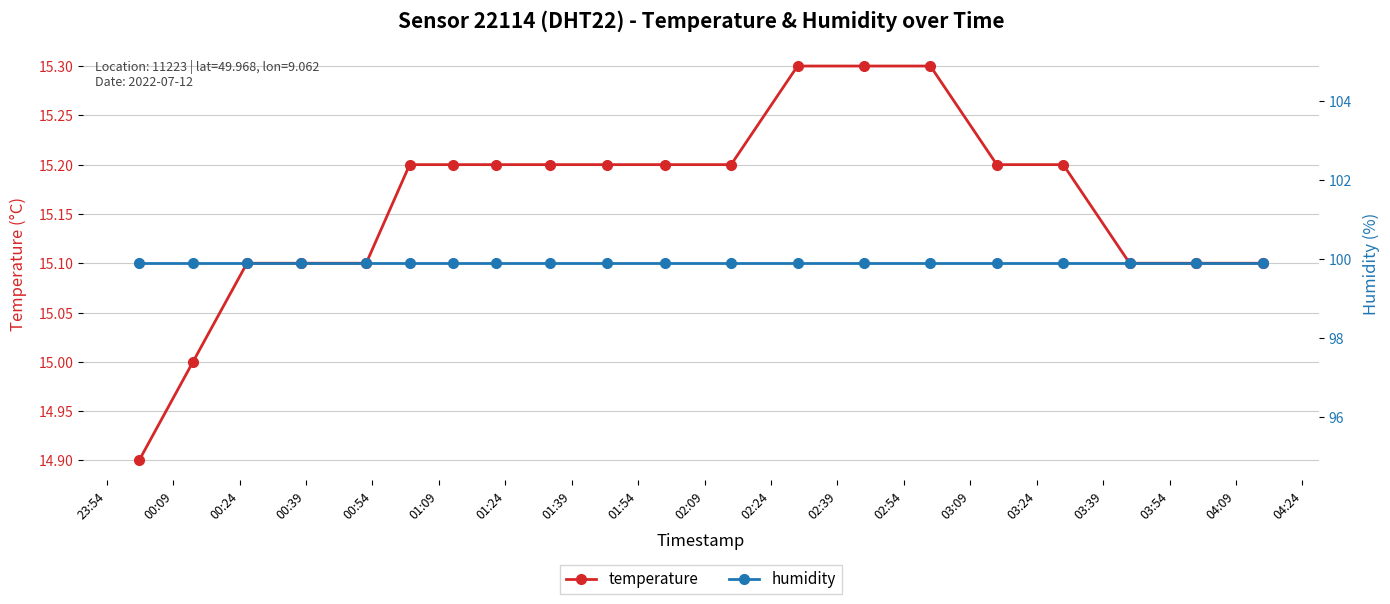

How many lines are shown in the chart?

2